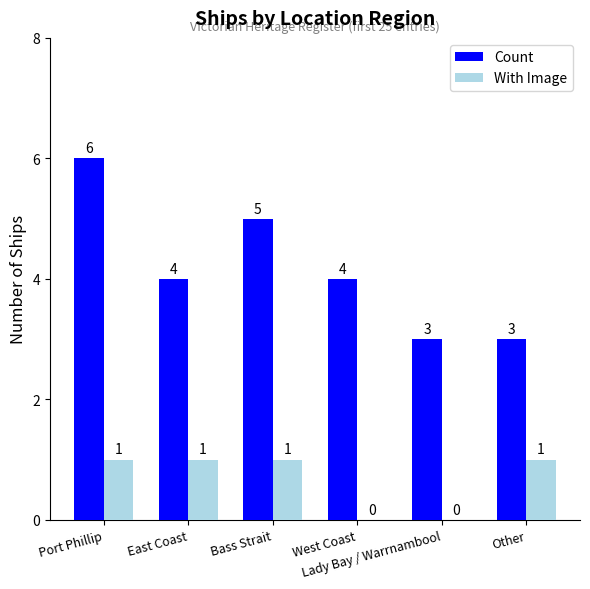

How many series are shown in this chart?

2